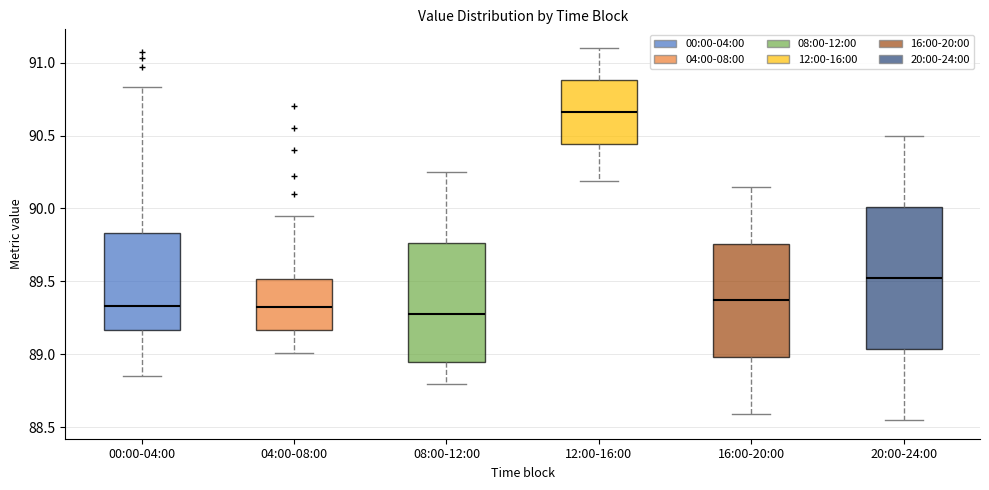

Reading left to right, transcribe this box plot: for each box, give where its median line is, the range the box spans, and where its two whiskers end, as read against the y-axis. The values are not printed on the chart, so give them approximately, as read against the axis.

00:00-04:00: median 89.35, box 89.15 to 89.85, whiskers 88.85 to 90.85
04:00-08:00: median 89.35, box 89.15 to 89.50, whiskers 89.00 to 89.95
08:00-12:00: median 89.30, box 88.95 to 89.75, whiskers 88.80 to 90.25
12:00-16:00: median 90.65, box 90.45 to 90.90, whiskers 90.20 to 91.10
16:00-20:00: median 89.35, box 89.00 to 89.75, whiskers 88.60 to 90.15
20:00-24:00: median 89.55, box 89.05 to 90.00, whiskers 88.55 to 90.50